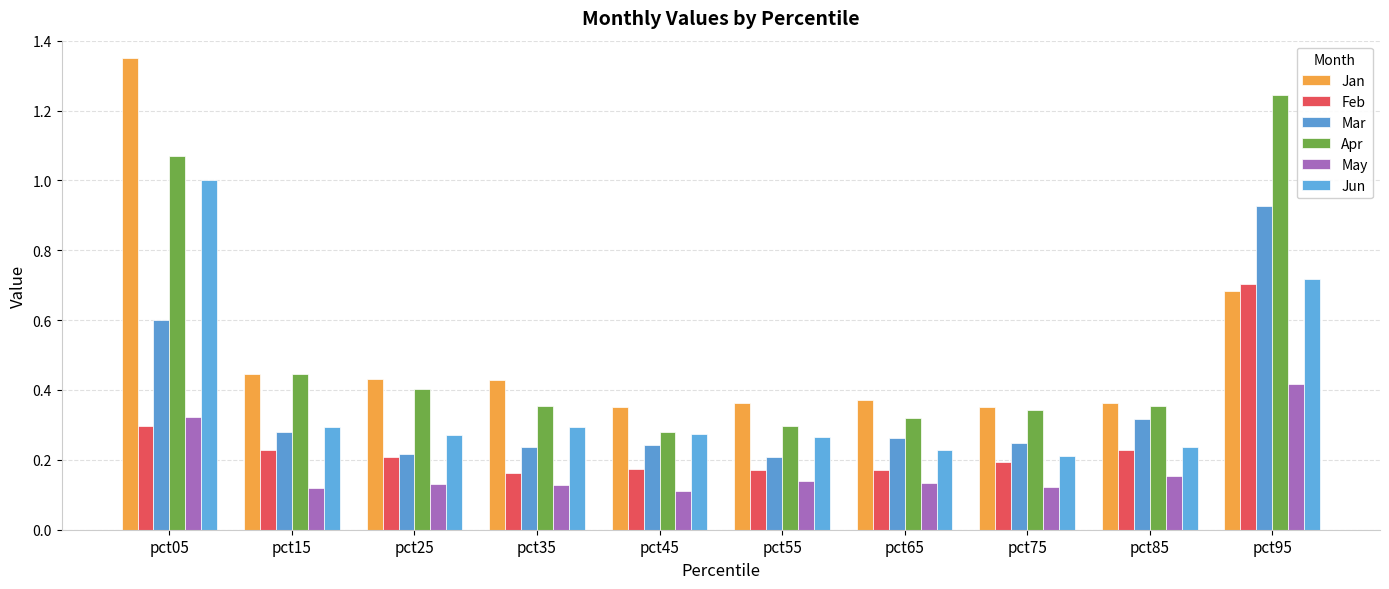

At which category does the chart reach its minimum across all series?

pct45